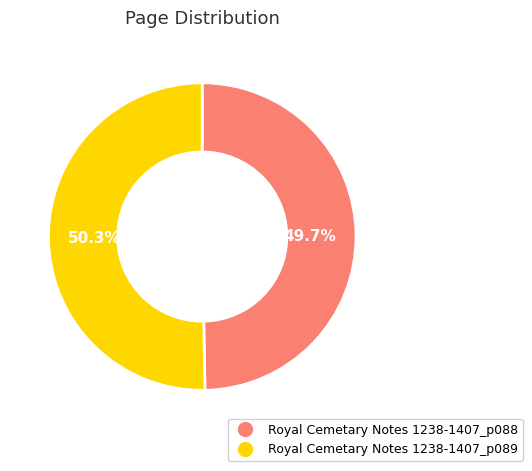

Count the number of slices in the pie.

2